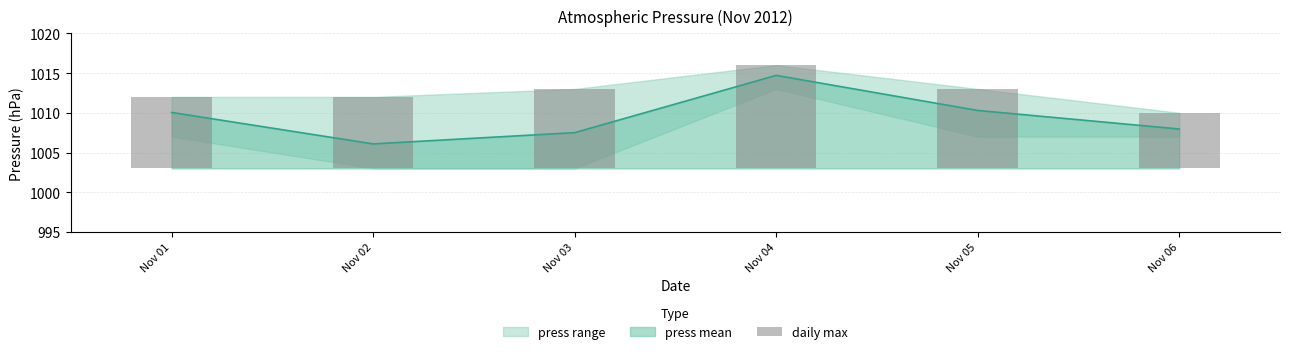

What is the change in value from Nov 05 to Nov 06?

-3